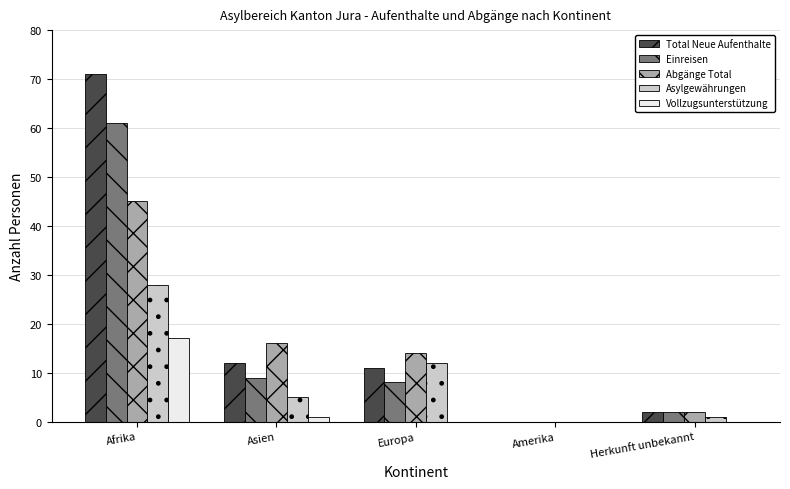

Reading right to left, what are all the values shown in this chart?

Total Neue Aufenthalte: Herkunft unbekannt=2	Amerika=0	Europa=11	Asien=12	Afrika=71
Einreisen: Herkunft unbekannt=2	Amerika=0	Europa=8	Asien=9	Afrika=61
Abgänge Total: Herkunft unbekannt=2	Amerika=0	Europa=14	Asien=16	Afrika=45
Asylgewährungen: Herkunft unbekannt=1	Amerika=0	Europa=12	Asien=5	Afrika=28
Vollzugsunterstützung: Herkunft unbekannt=0	Amerika=0	Europa=0	Asien=1	Afrika=17